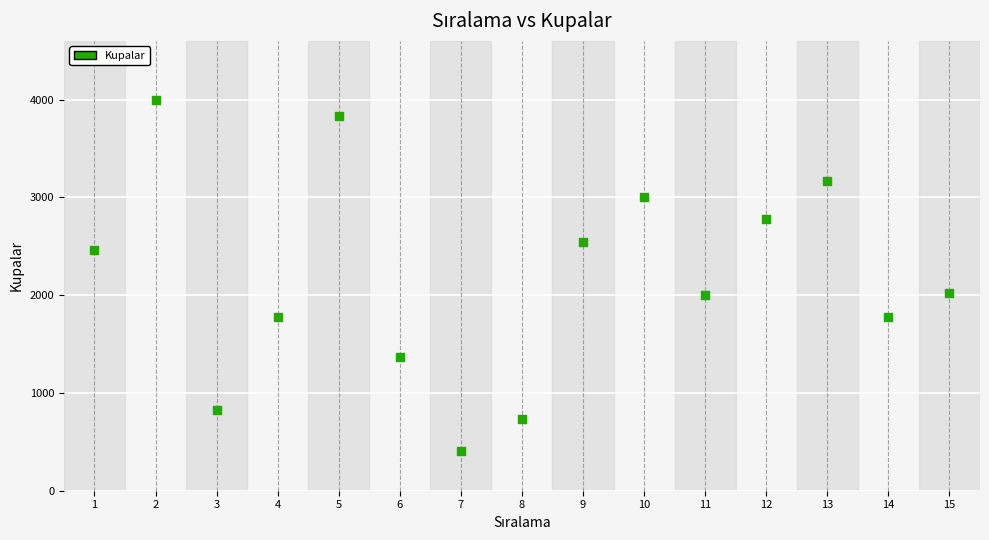

What is the range of X values (max minus min)?

14